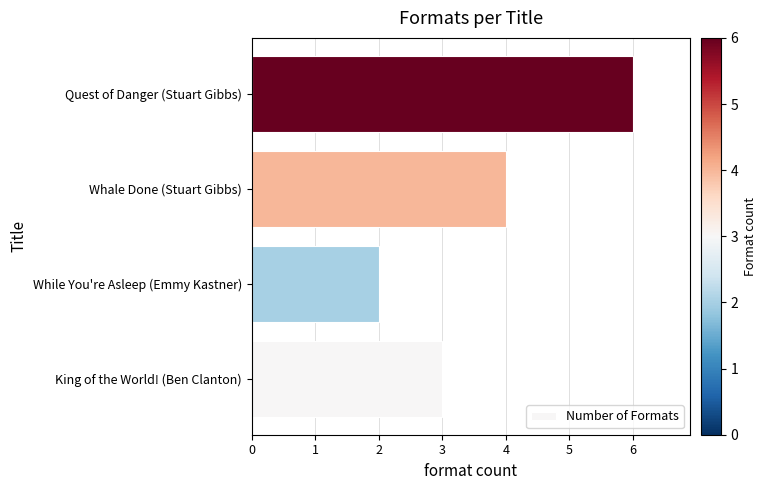

True or false: the data shows 6 at Quest of Danger (Stuart Gibbs).

True